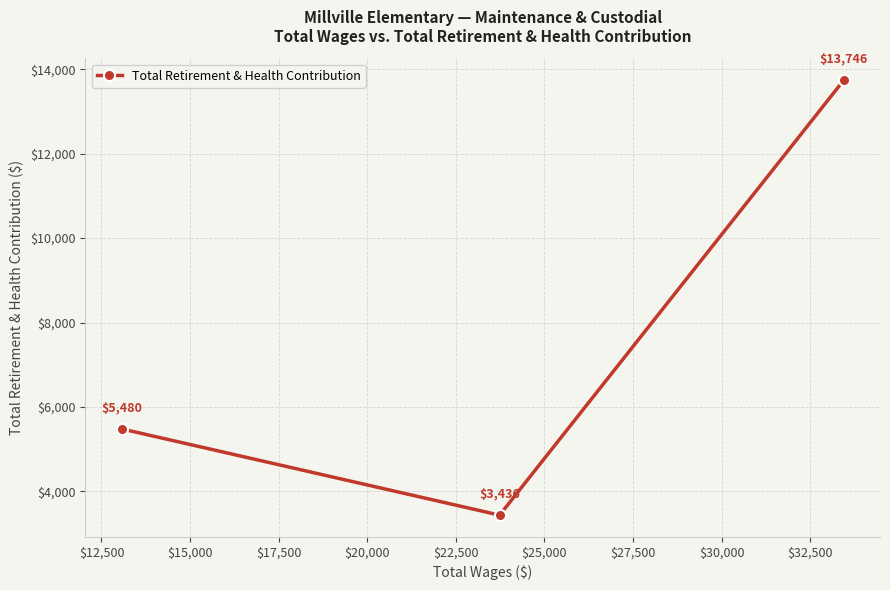

What is the greatest value displayed?

13746